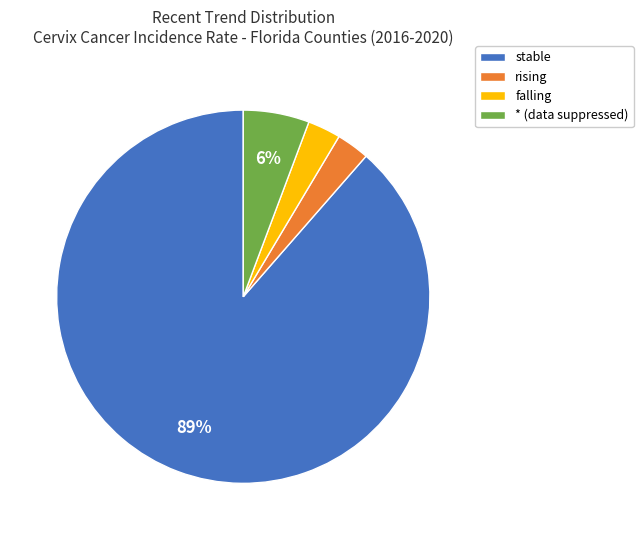

Count the number of slices in the pie.

4